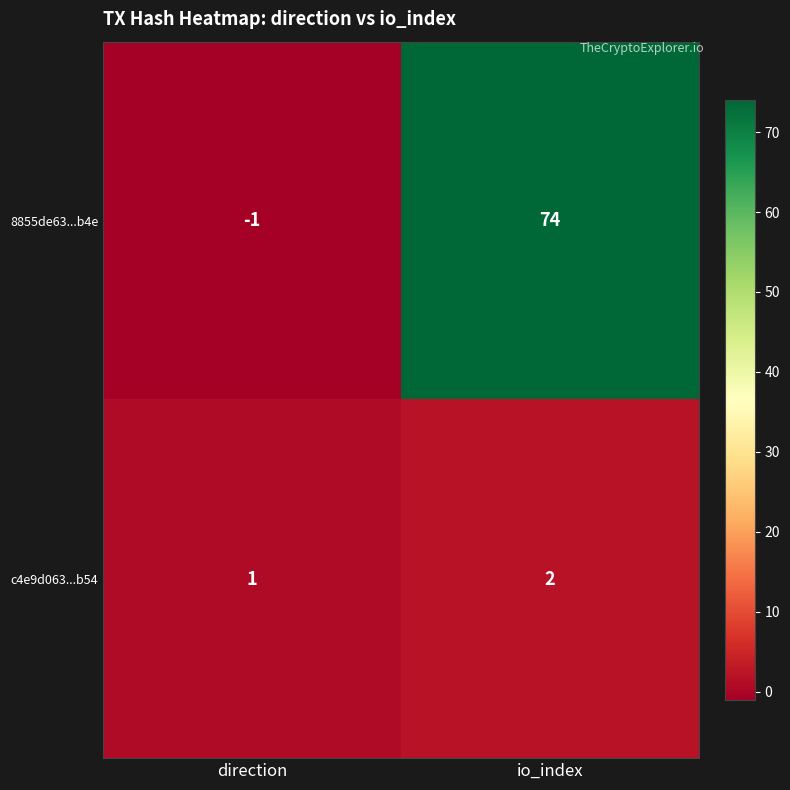

Rank the categories by 8855de63...b4e value from highest to lowest.

io_index, direction